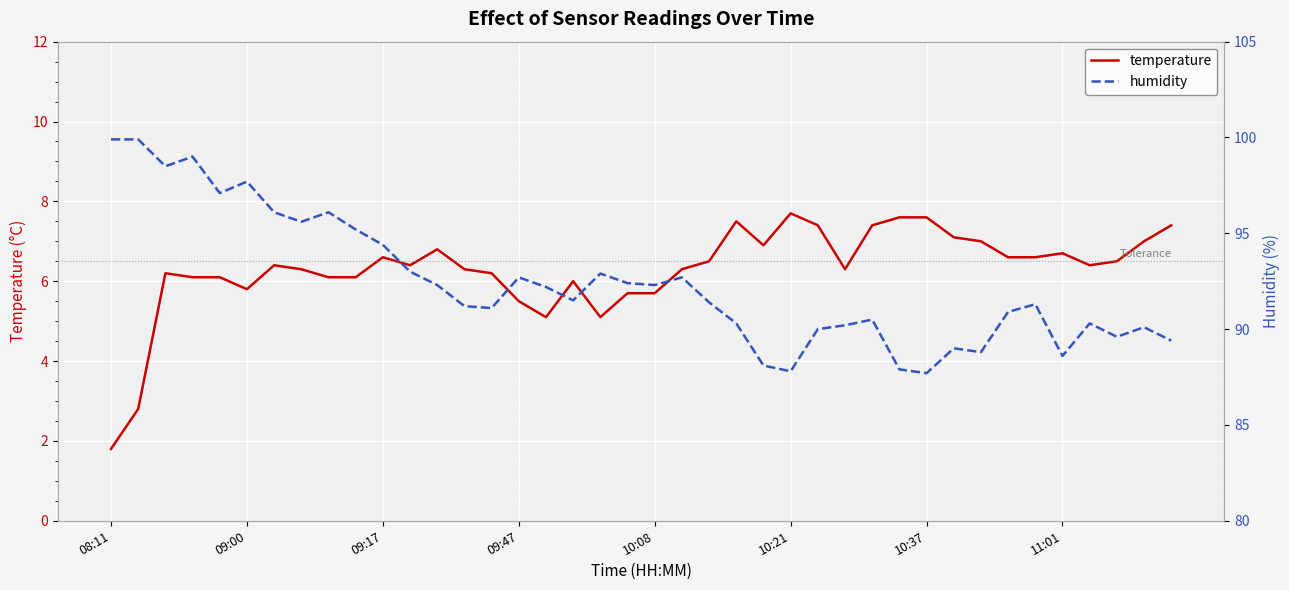

What is the approximate value of temperature at 29?

7.6